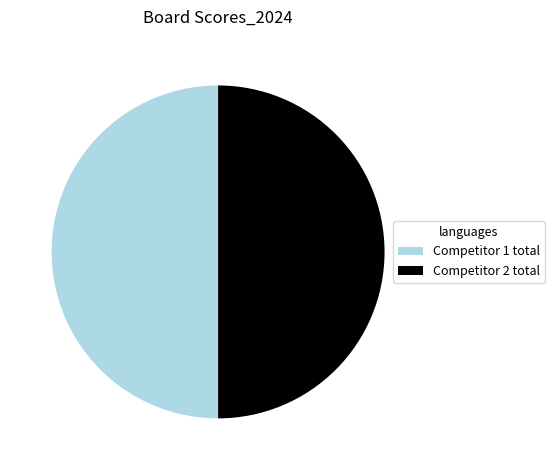

What is the ratio of the value at Competitor 1 total to the value at Competitor 2 total?

1.0